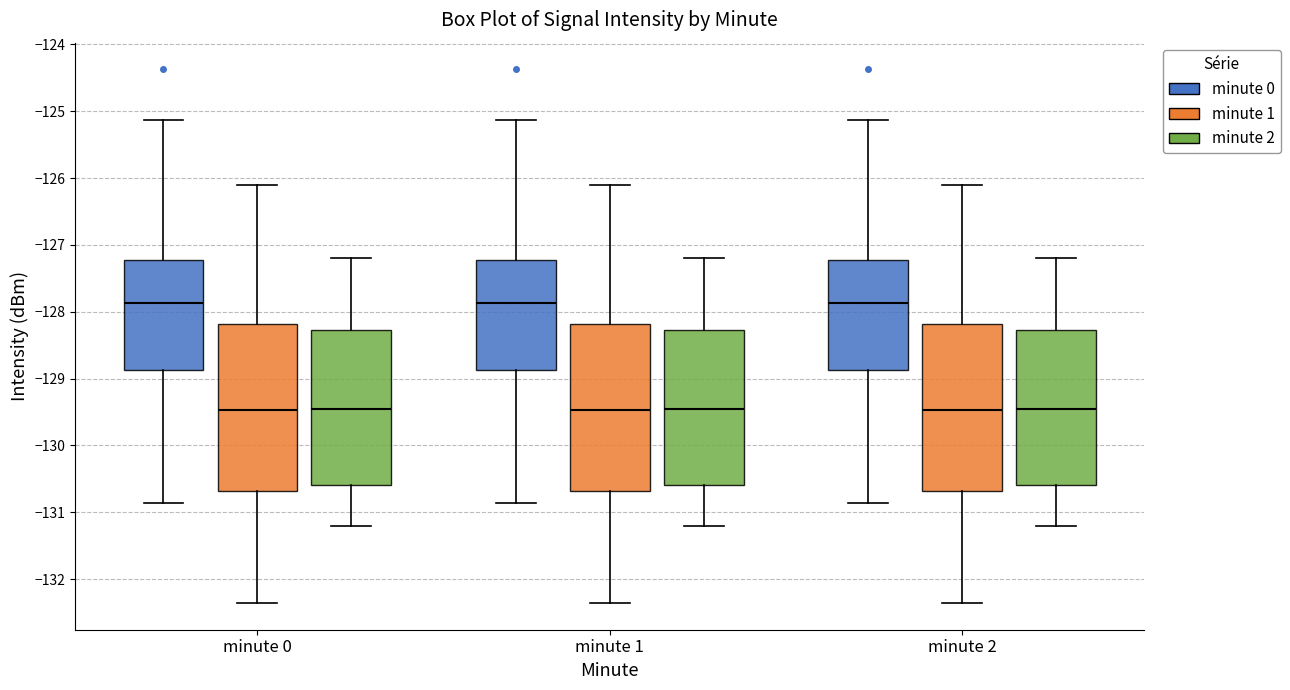

Reading left to right, transcribe this box plot: for each box, give where its median line is, the range the box spans, and where its two whiskers end, as read against the y-axis. The values are not printed on the chart, so give them approximately, as read against the axis.

minute 0 (minute 0): median -127.9, box -128.9 to -127.2, whiskers -130.9 to -125.1
minute 0 (minute 1): median -129.5, box -130.7 to -128.2, whiskers -132.4 to -126.1
minute 0 (minute 2): median -129.4, box -130.6 to -128.3, whiskers -131.2 to -127.2
minute 1 (minute 0): median -127.9, box -128.9 to -127.2, whiskers -130.9 to -125.1
minute 1 (minute 1): median -129.5, box -130.7 to -128.2, whiskers -132.4 to -126.1
minute 1 (minute 2): median -129.4, box -130.6 to -128.3, whiskers -131.2 to -127.2
minute 2 (minute 0): median -127.9, box -128.9 to -127.2, whiskers -130.9 to -125.1
minute 2 (minute 1): median -129.5, box -130.7 to -128.2, whiskers -132.4 to -126.1
minute 2 (minute 2): median -129.4, box -130.6 to -128.3, whiskers -131.2 to -127.2